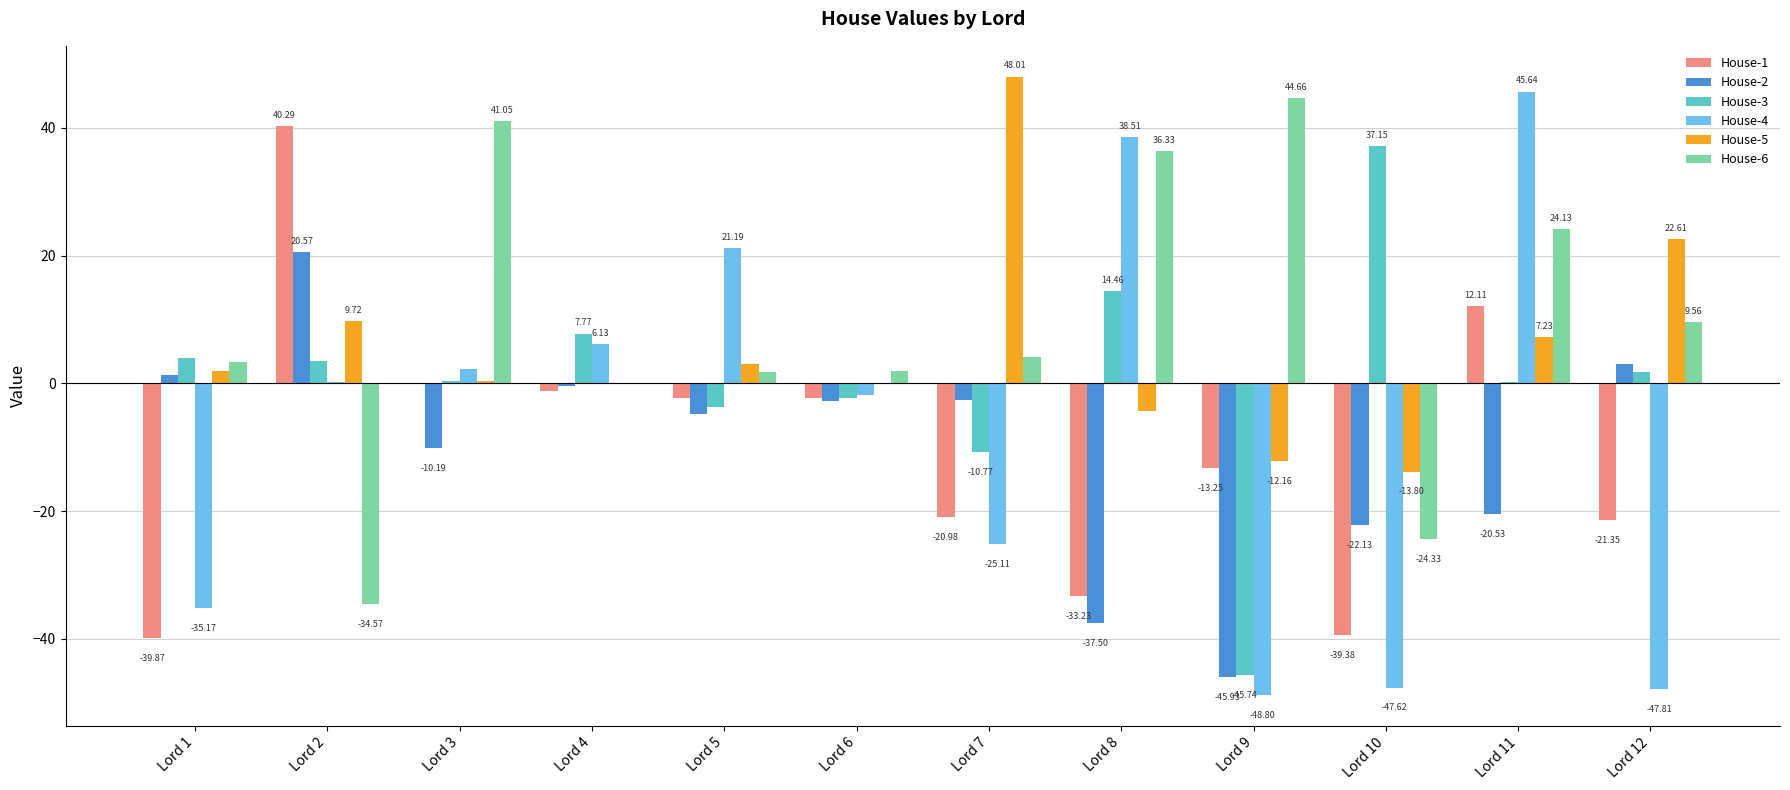

Which series has the largest total across all categories?

House-6